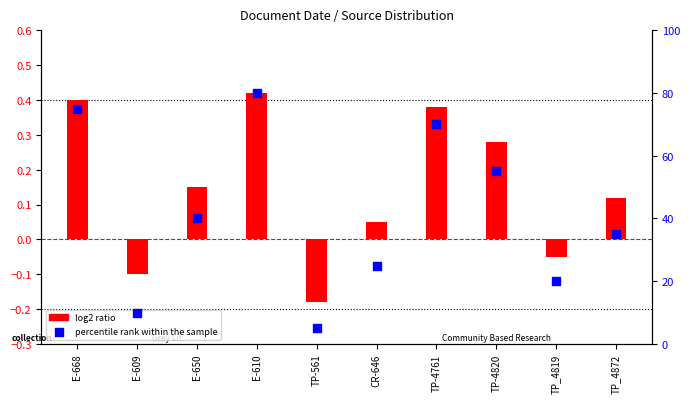

What is the change in value from E-668 to TP_4819?

-55